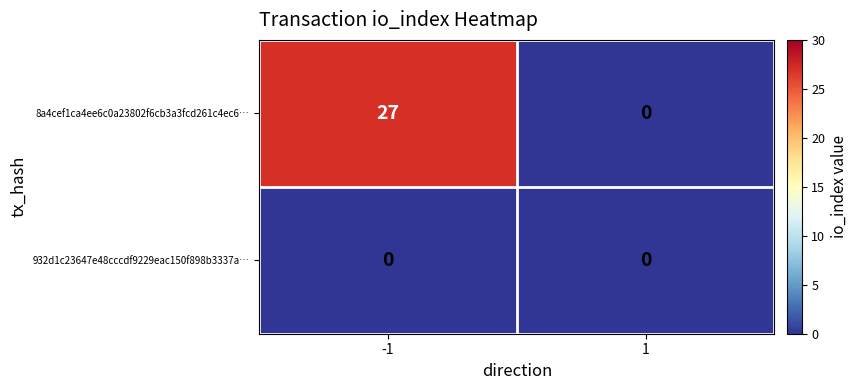

How many categories are shown in the chart?

2